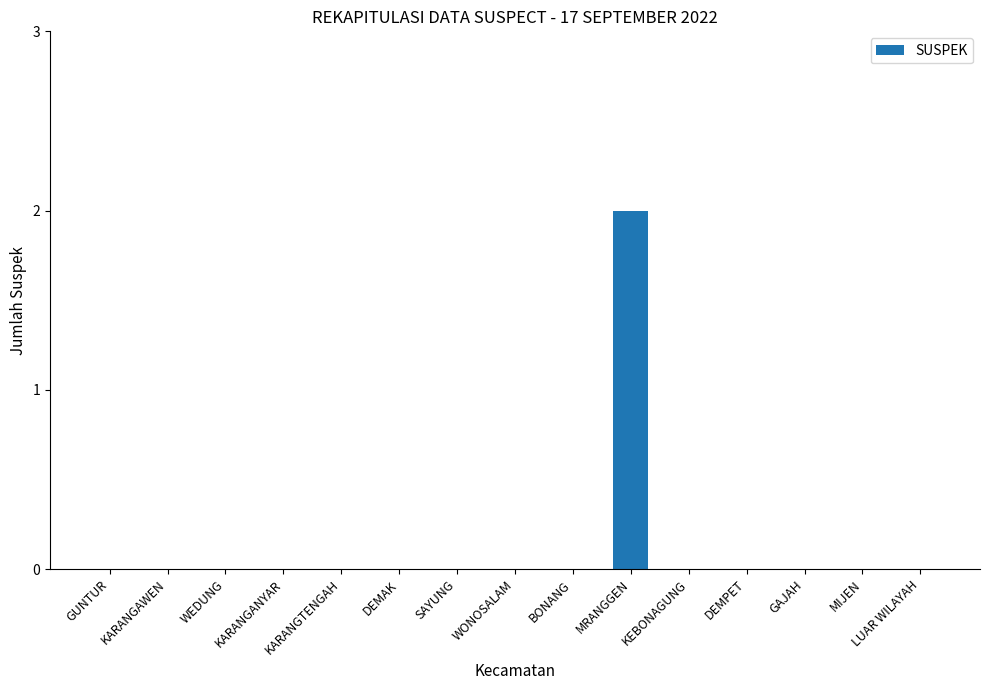

The chart shows a value of -1 at WEDUNG. True or false?

False